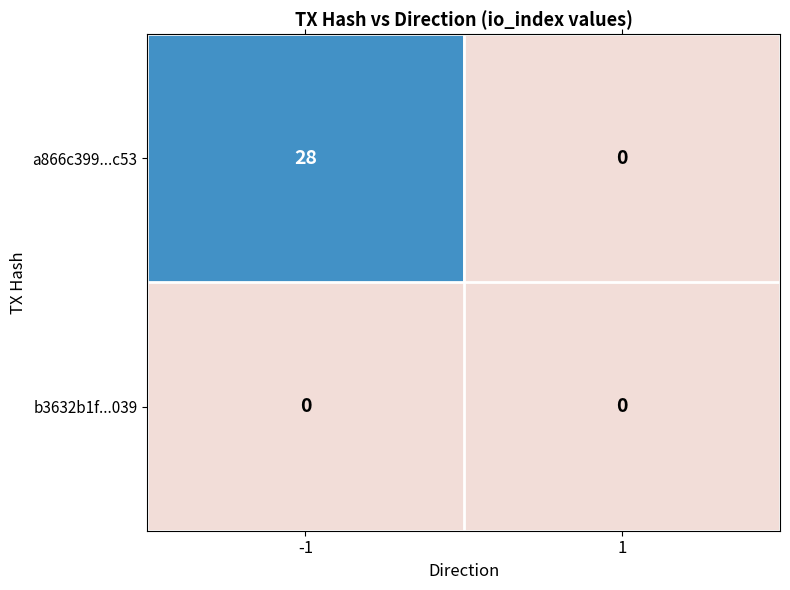

What is the maximum value for a866c399...c53?

28